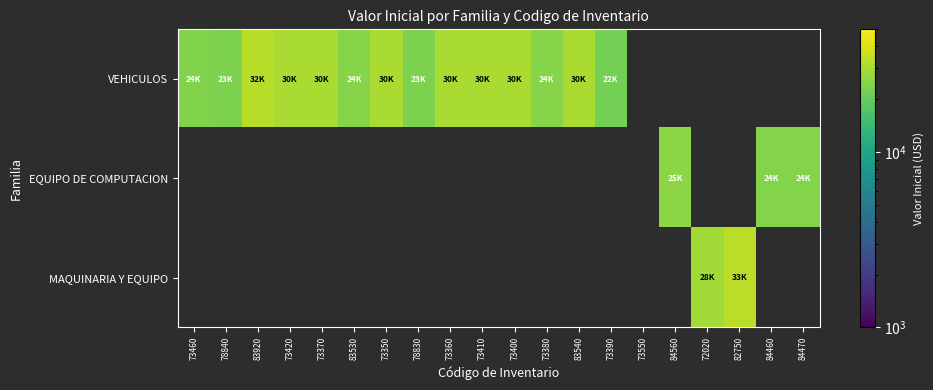

Which has a higher value, 73350 or 83540?

73350